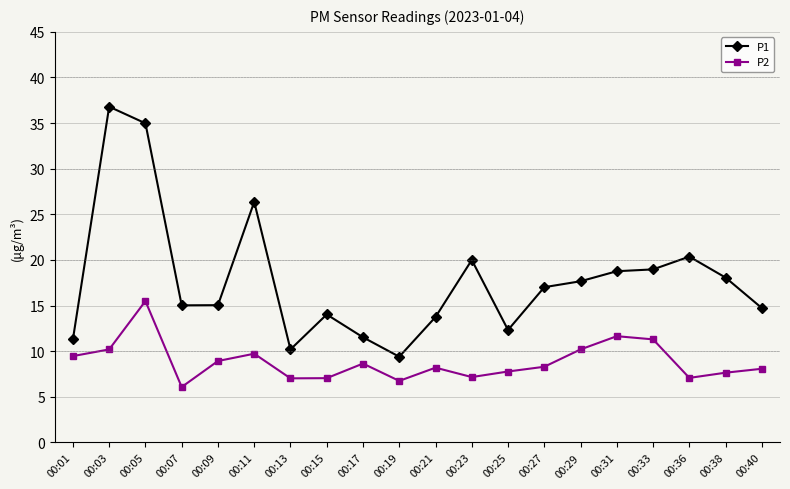

List the series in order of their overall mean, highest first.

P1, P2